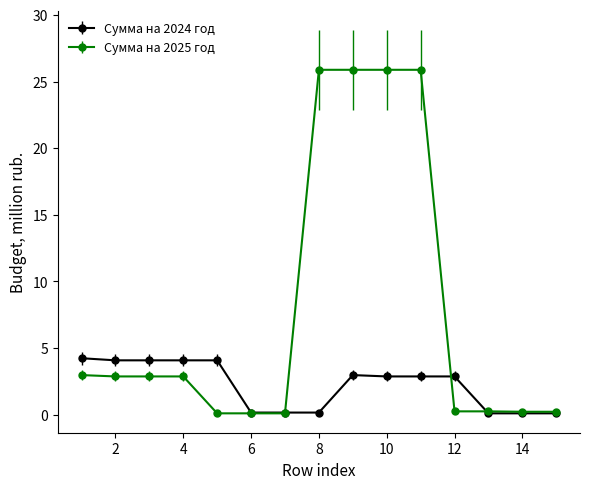

At how many categories does at least one series exceed 2?

10